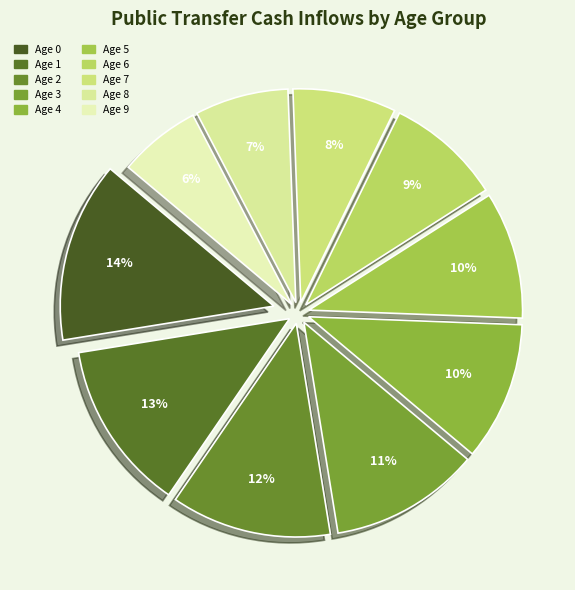

Is it true that Age 7 is 19% of the pie?

False